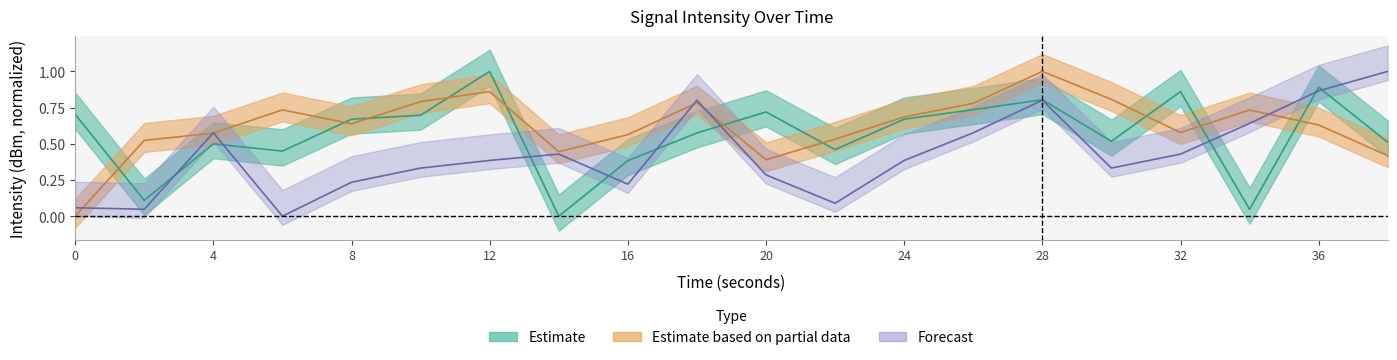

Between 6 and 20, which is larger?

20